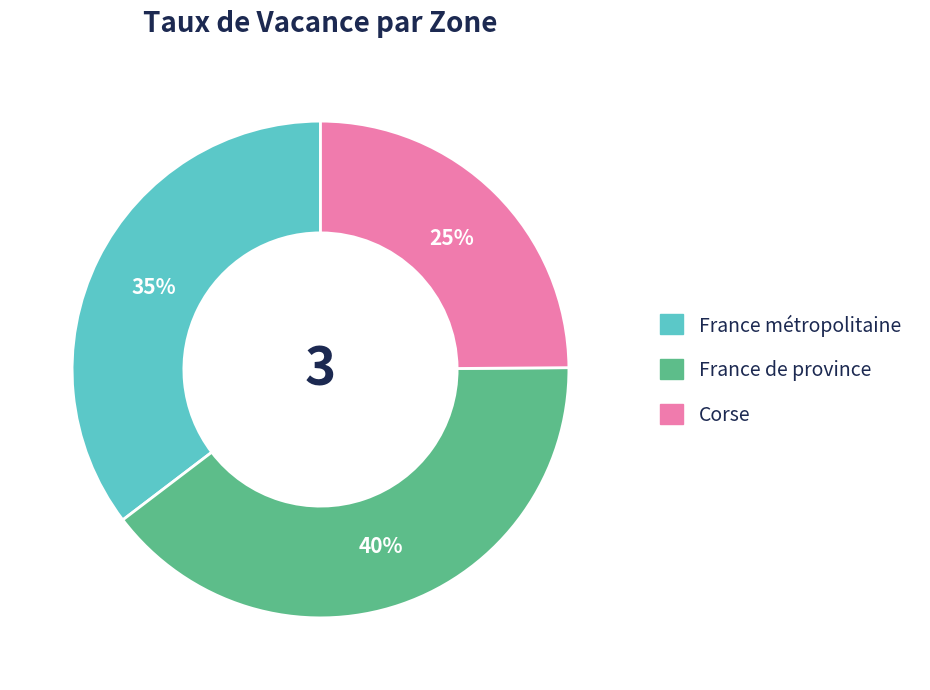

Is the sum of Corse and France métropolitaine greater than half?

Yes